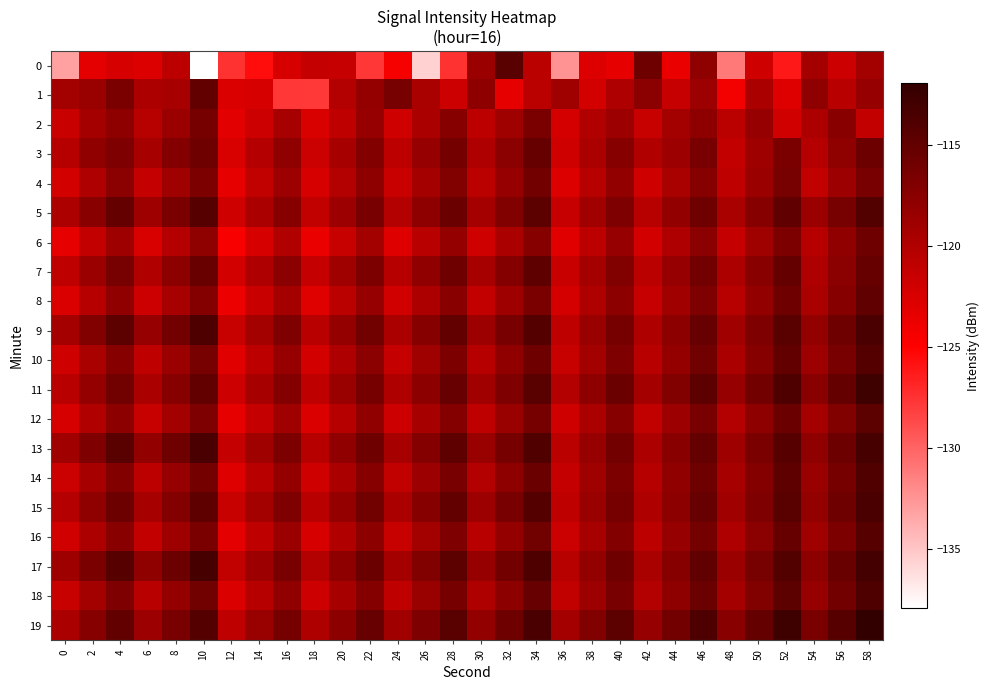

Reading left to right, extract all data points from this chart.

0: 0=-133.1	2=-123.2	4=-122.4	6=-122.8	8=-120.7	10=-137.9	12=-127.5	14=-125.5	16=-122.4	18=-121.2	20=-121.4	22=-127.7	24=-124.4	26=-135.5	28=-127.5	30=-118.5	32=-114.3	34=-120.6	36=-132.4	38=-122.7	40=-123.3	42=-115.8	44=-123.7	46=-117.9	48=-131.1	50=-122.0	52=-126.2	54=-119.2	56=-121.7	58=-119.1
1: 0=-119.1	2=-118.5	4=-116.5	6=-119.7	8=-119.4	10=-115.0	12=-122.7	14=-122.4	16=-127.7	18=-127.8	20=-120.1	22=-118.2	24=-116.3	26=-119.5	28=-121.7	30=-117.8	32=-123.4	34=-120.6	36=-118.9	38=-122.1	40=-119.8	42=-117.5	44=-121.3	46=-118.7	48=-124.2	50=-119.6	52=-122.8	54=-117.9	56=-120.5	58=-118.3
2: 0=-121.5	2=-119.2	4=-117.8	6=-120.4	8=-118.6	10=-116.2	12=-123.1	14=-121.7	16=-119.3	18=-122.5	20=-120.8	22=-118.4	24=-121.9	26=-119.6	28=-117.3	30=-120.7	32=-118.9	34=-116.5	36=-122.2	38=-120.0	40=-118.7	42=-121.4	44=-119.1	46=-117.8	48=-120.6	50=-118.3	52=-122.0	54=-119.7	56=-117.4	58=-121.1
3: 0=-120.3	2=-118.0	4=-116.7	6=-119.4	8=-117.1	10=-115.8	12=-122.5	14=-120.2	16=-117.9	18=-121.6	20=-119.3	22=-117.0	24=-120.7	26=-118.4	28=-116.1	30=-119.8	32=-117.5	34=-115.2	36=-121.9	38=-119.6	40=-117.3	42=-120.0	44=-118.7	46=-116.4	48=-121.1	50=-118.8	52=-116.5	54=-120.2	56=-117.9	58=-115.6
4: 0=-122.1	2=-119.8	4=-117.5	6=-121.2	8=-118.9	10=-116.6	12=-123.3	14=-121.0	16=-118.7	18=-122.4	20=-120.1	22=-117.8	24=-121.5	26=-119.2	28=-116.9	30=-120.6	32=-118.3	34=-116.0	36=-122.7	38=-120.4	40=-118.1	42=-121.8	44=-119.5	46=-117.2	48=-120.9	50=-118.6	52=-116.3	54=-121.0	56=-118.7	58=-116.4
5: 0=-119.7	2=-117.4	4=-115.1	6=-118.8	8=-116.5	10=-114.2	12=-121.9	14=-119.6	16=-117.3	18=-121.0	20=-118.7	22=-116.4	24=-120.1	26=-117.8	28=-115.5	30=-119.2	32=-116.9	34=-114.6	36=-121.3	38=-119.0	40=-116.7	42=-120.4	44=-118.1	46=-115.8	48=-119.5	50=-117.2	52=-114.9	54=-118.6	56=-116.3	58=-114.0
6: 0=-123.4	2=-121.1	4=-118.8	6=-122.5	8=-120.2	10=-117.9	12=-124.6	14=-122.3	16=-120.0	18=-123.7	20=-121.4	22=-119.1	24=-122.8	26=-120.5	28=-118.2	30=-121.9	32=-119.6	34=-117.3	36=-123.0	38=-120.7	40=-118.4	42=-122.1	44=-119.8	46=-117.5	48=-121.2	50=-118.9	52=-116.6	54=-120.3	56=-118.0	58=-115.7
7: 0=-120.9	2=-118.6	4=-116.3	6=-120.0	8=-117.7	10=-115.4	12=-122.1	14=-119.8	16=-117.5	18=-121.2	20=-118.9	22=-116.6	24=-120.3	26=-118.0	28=-115.7	30=-119.4	32=-117.1	34=-114.8	36=-121.5	38=-119.2	40=-116.9	42=-120.6	44=-118.3	46=-116.0	48=-119.7	50=-117.4	52=-115.1	54=-119.8	56=-117.5	58=-115.2
8: 0=-122.6	2=-120.3	4=-118.0	6=-121.7	8=-119.4	10=-117.1	12=-123.8	14=-121.5	16=-119.2	18=-122.9	20=-120.6	22=-118.3	24=-122.0	26=-119.7	28=-117.4	30=-121.1	32=-118.8	34=-116.5	36=-122.2	38=-119.9	40=-117.6	42=-121.3	44=-119.0	46=-116.7	48=-120.4	50=-118.1	52=-115.8	54=-119.5	56=-117.2	58=-114.9
9: 0=-119.2	2=-116.9	4=-114.6	6=-118.3	8=-116.0	10=-113.7	12=-121.4	14=-119.1	16=-116.8	18=-120.5	20=-118.2	22=-115.9	24=-119.6	26=-117.3	28=-115.0	30=-118.7	32=-116.4	34=-114.1	36=-120.8	38=-118.5	40=-116.2	42=-119.9	44=-117.6	46=-115.3	48=-119.0	50=-116.7	52=-114.4	54=-118.1	56=-115.8	58=-113.5
10: 0=-121.8	2=-119.5	4=-117.2	6=-120.9	8=-118.6	10=-116.3	12=-123.0	14=-120.7	16=-118.4	18=-122.1	20=-119.8	22=-117.5	24=-121.2	26=-118.9	28=-116.6	30=-120.3	32=-118.0	34=-115.7	36=-121.4	38=-119.1	40=-116.8	42=-120.5	44=-118.2	46=-115.9	48=-119.6	50=-117.3	52=-115.0	54=-118.7	56=-116.4	58=-114.1
11: 0=-120.5	2=-118.2	4=-115.9	6=-119.6	8=-117.3	10=-115.0	12=-121.7	14=-119.4	16=-117.1	18=-120.8	20=-118.5	22=-116.2	24=-119.9	26=-117.6	28=-115.3	30=-119.0	32=-116.7	34=-114.4	36=-120.1	38=-117.8	40=-115.5	42=-119.2	44=-116.9	46=-114.6	48=-118.3	50=-116.0	52=-113.7	54=-117.4	56=-115.1	58=-112.8
12: 0=-122.3	2=-120.0	4=-117.7	6=-121.4	8=-119.1	10=-116.8	12=-123.5	14=-121.2	16=-118.9	18=-122.6	20=-120.3	22=-118.0	24=-121.7	26=-119.4	28=-117.1	30=-120.8	32=-118.5	34=-116.2	36=-121.9	38=-119.6	40=-117.3	42=-121.0	44=-118.7	46=-116.4	48=-120.1	50=-117.8	52=-115.5	54=-119.2	56=-116.9	58=-114.6
13: 0=-119.0	2=-116.7	4=-114.4	6=-118.1	8=-115.8	10=-113.5	12=-121.2	14=-118.9	16=-116.6	18=-120.3	20=-118.0	22=-115.7	24=-119.4	26=-117.1	28=-114.8	30=-118.5	32=-116.2	34=-113.9	36=-120.6	38=-118.3	40=-116.0	42=-119.7	44=-117.4	46=-115.1	48=-118.8	50=-116.5	52=-114.2	54=-117.9	56=-115.6	58=-113.3
14: 0=-121.6	2=-119.3	4=-117.0	6=-120.7	8=-118.4	10=-116.1	12=-122.8	14=-120.5	16=-118.2	18=-121.9	20=-119.6	22=-117.3	24=-121.0	26=-118.7	28=-116.4	30=-120.1	32=-117.8	34=-115.5	36=-121.2	38=-118.9	40=-116.6	42=-120.3	44=-118.0	46=-115.7	48=-119.4	50=-117.1	52=-114.8	54=-118.5	56=-116.2	58=-113.9
15: 0=-120.2	2=-117.9	4=-115.6	6=-119.3	8=-117.0	10=-114.7	12=-121.4	14=-119.1	16=-116.8	18=-120.5	20=-118.2	22=-115.9	24=-119.6	26=-117.3	28=-115.0	30=-118.7	32=-116.4	34=-114.1	36=-120.8	38=-118.5	40=-116.2	42=-119.9	44=-117.6	46=-115.3	48=-119.0	50=-116.7	52=-114.4	54=-118.1	56=-115.8	58=-113.5
16: 0=-122.0	2=-119.7	4=-117.4	6=-121.1	8=-118.8	10=-116.5	12=-123.2	14=-120.9	16=-118.6	18=-122.3	20=-120.0	22=-117.7	24=-121.4	26=-119.1	28=-116.8	30=-120.5	32=-118.2	34=-115.9	36=-121.6	38=-119.3	40=-117.0	42=-120.7	44=-118.4	46=-116.1	48=-119.8	50=-117.5	52=-115.2	54=-118.9	56=-116.6	58=-114.3
17: 0=-118.8	2=-116.5	4=-114.2	6=-117.9	8=-115.6	10=-113.3	12=-121.0	14=-118.7	16=-116.4	18=-120.1	20=-117.8	22=-115.5	24=-119.2	26=-116.9	28=-114.6	30=-118.3	32=-116.0	34=-113.7	36=-120.4	38=-118.1	40=-115.8	42=-119.5	44=-117.2	46=-114.9	48=-118.6	50=-116.3	52=-114.0	54=-117.7	56=-115.4	58=-113.1
18: 0=-121.4	2=-119.1	4=-116.8	6=-120.5	8=-118.2	10=-115.9	12=-122.6	14=-120.3	16=-118.0	18=-121.7	20=-119.4	22=-117.1	24=-120.8	26=-118.5	28=-116.2	30=-119.9	32=-117.6	34=-115.3	36=-121.0	38=-118.7	40=-116.4	42=-120.1	44=-117.8	46=-115.5	48=-119.2	50=-116.9	52=-114.6	54=-118.3	56=-116.0	58=-113.7
19: 0=-119.6	2=-117.3	4=-115.0	6=-118.7	8=-116.4	10=-114.1	12=-120.8	14=-118.5	16=-116.2	18=-119.9	20=-117.6	22=-115.3	24=-119.0	26=-116.7	28=-114.4	30=-118.1	32=-115.8	34=-113.5	36=-119.2	38=-116.9	40=-114.6	42=-118.3	44=-116.0	46=-113.7	48=-117.4	50=-115.1	52=-112.8	54=-116.5	56=-114.2	58=-111.9